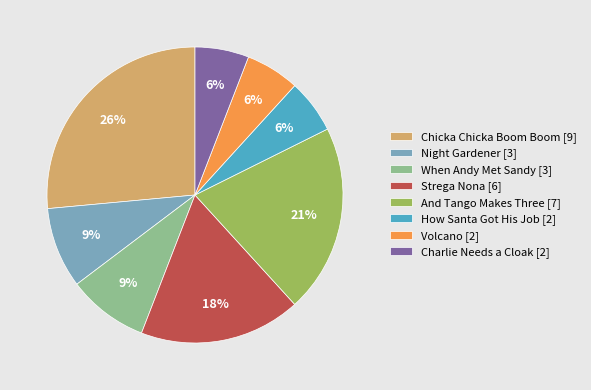

Is the sum of Volcano and Charlie Needs a Cloak greater than half?

No